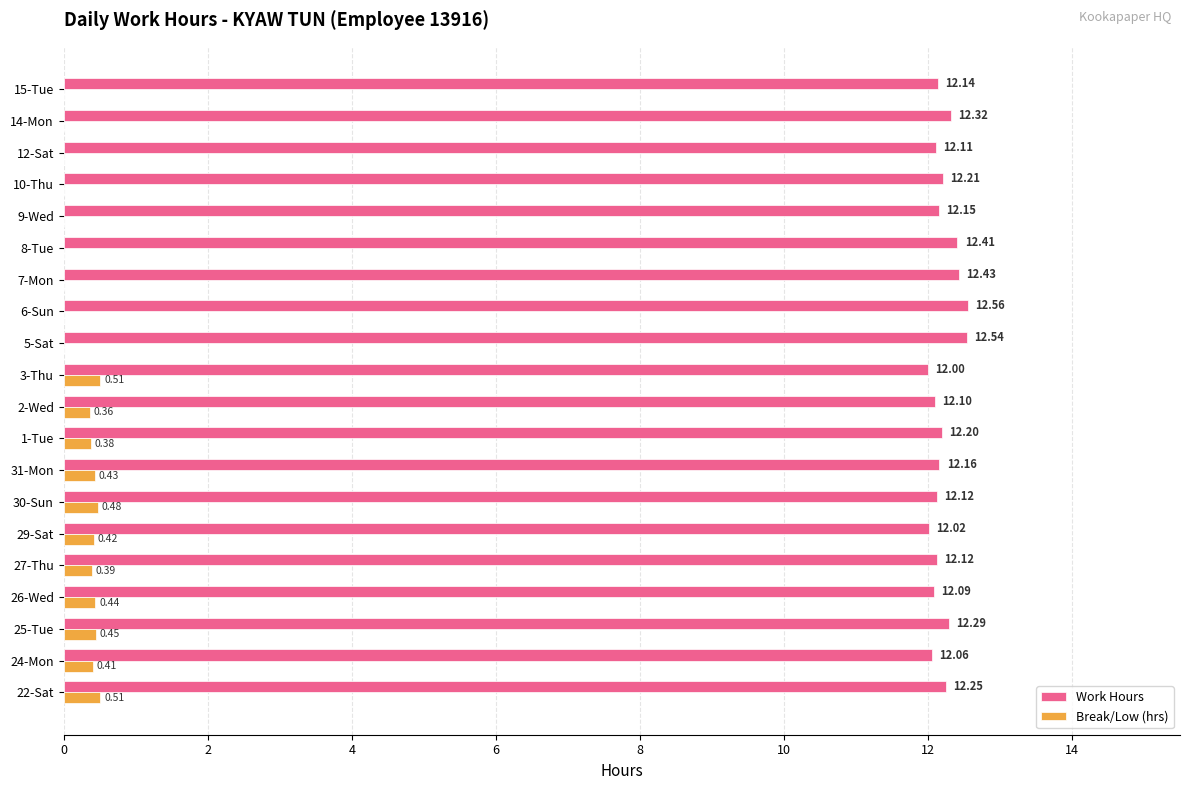

Between 1-Tue and 15-Tue, which series saw the biggest shift?

Break/Low (hrs)